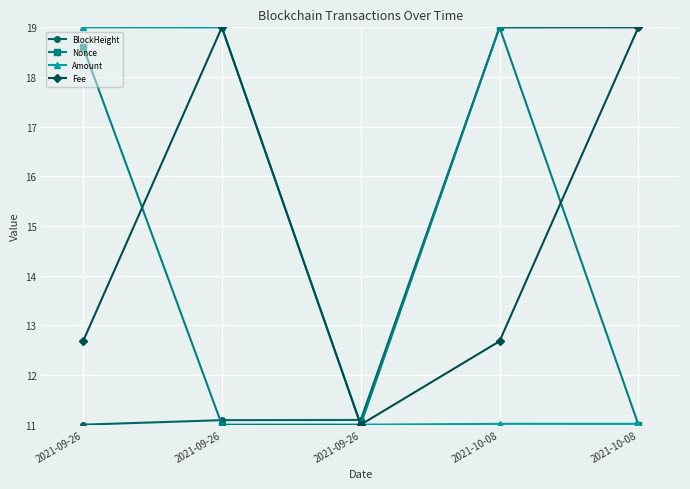

Is the value of Amount at 2021-09-26 greater than the value of Fee at 2021-09-26?

Yes